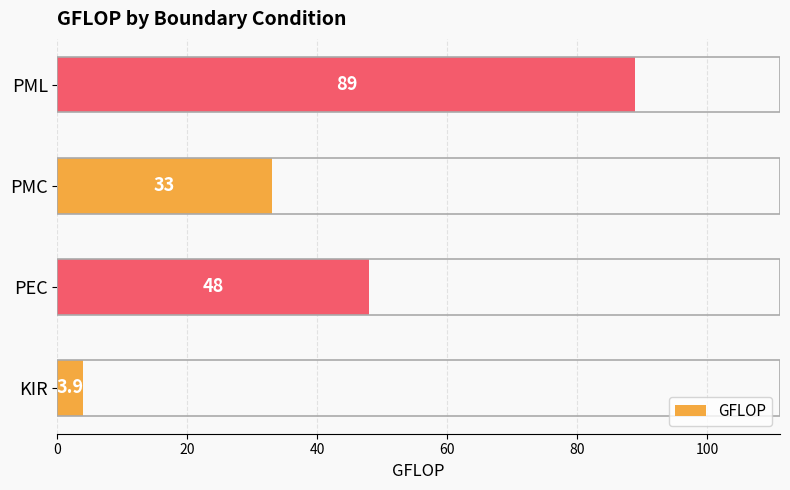

Is it true that the value at PML is 89.0?

True